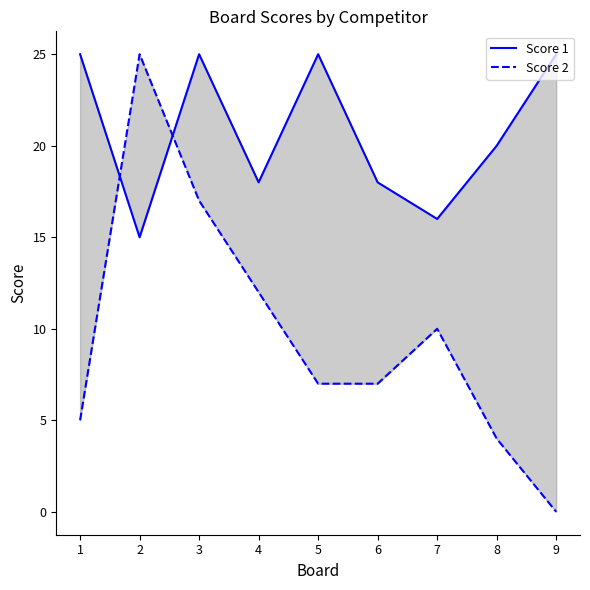

True or false: Score 2 has more than 2 points higher than both neighbors.

False